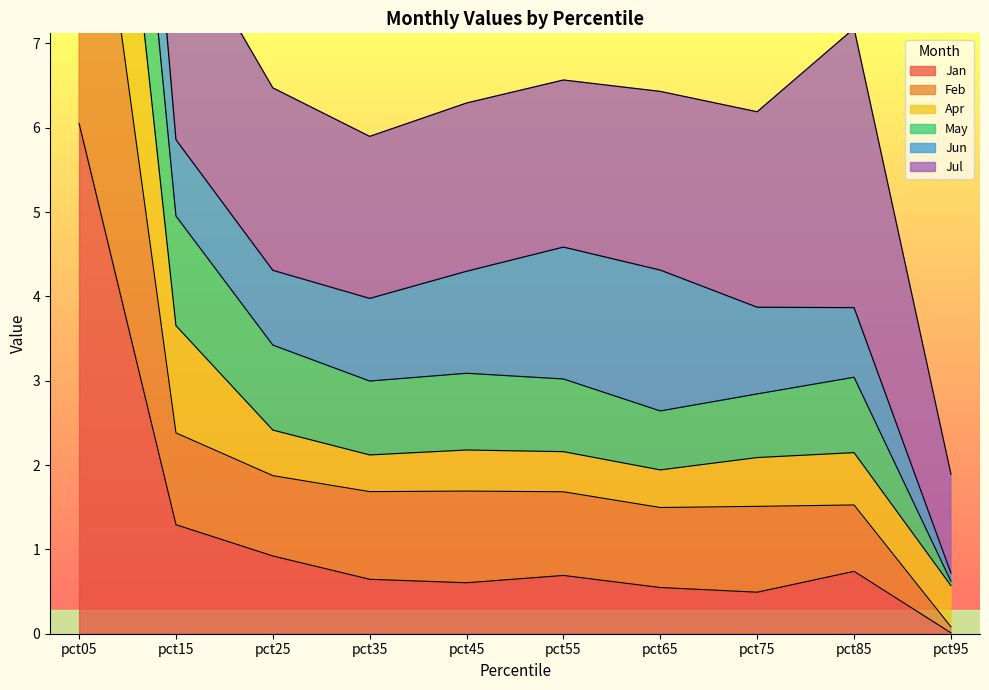

True or false: Feb has a value of 3.1 at pct25.

False